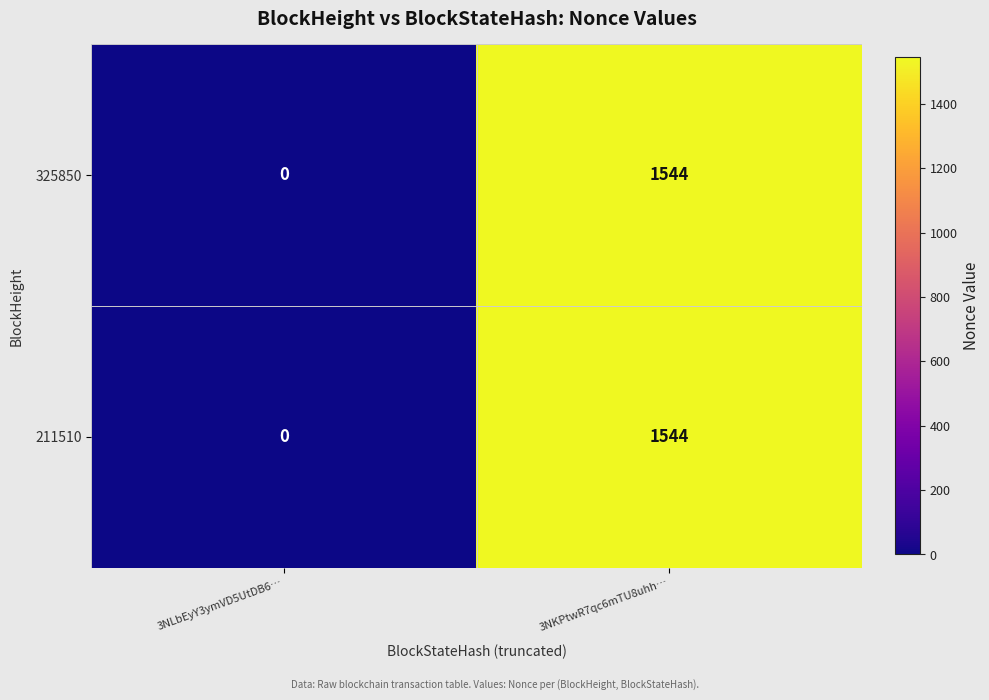

Which category has the highest value across all series?

3NKPtwR7qc6mTU8uhh…